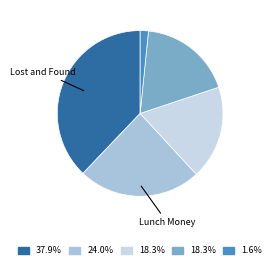

Is there any slice that represents more than half of the pie?

No